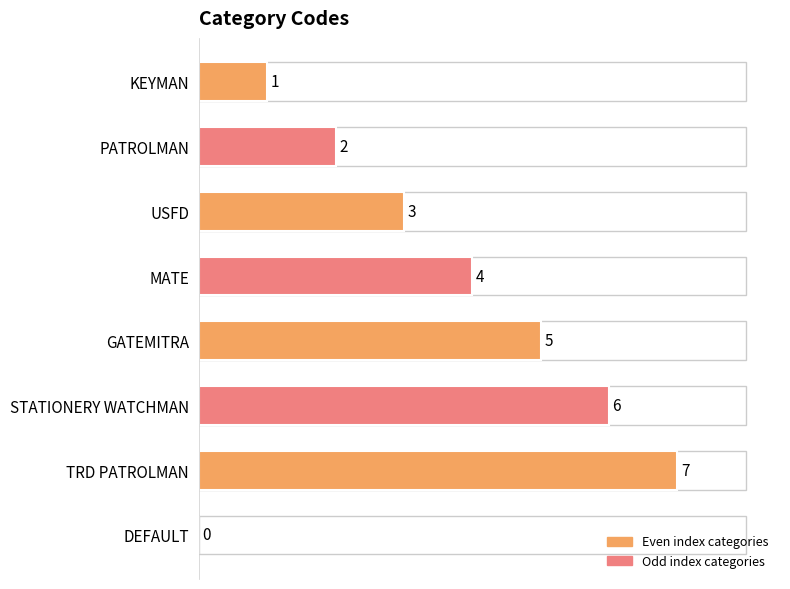

What is the sum of all values?

28